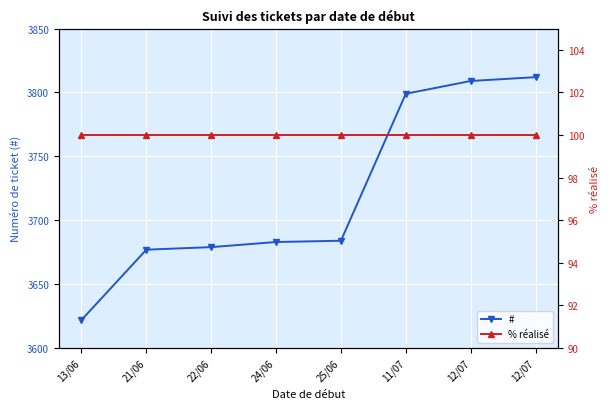

True or false: % réalisé and # cross at least once.

False